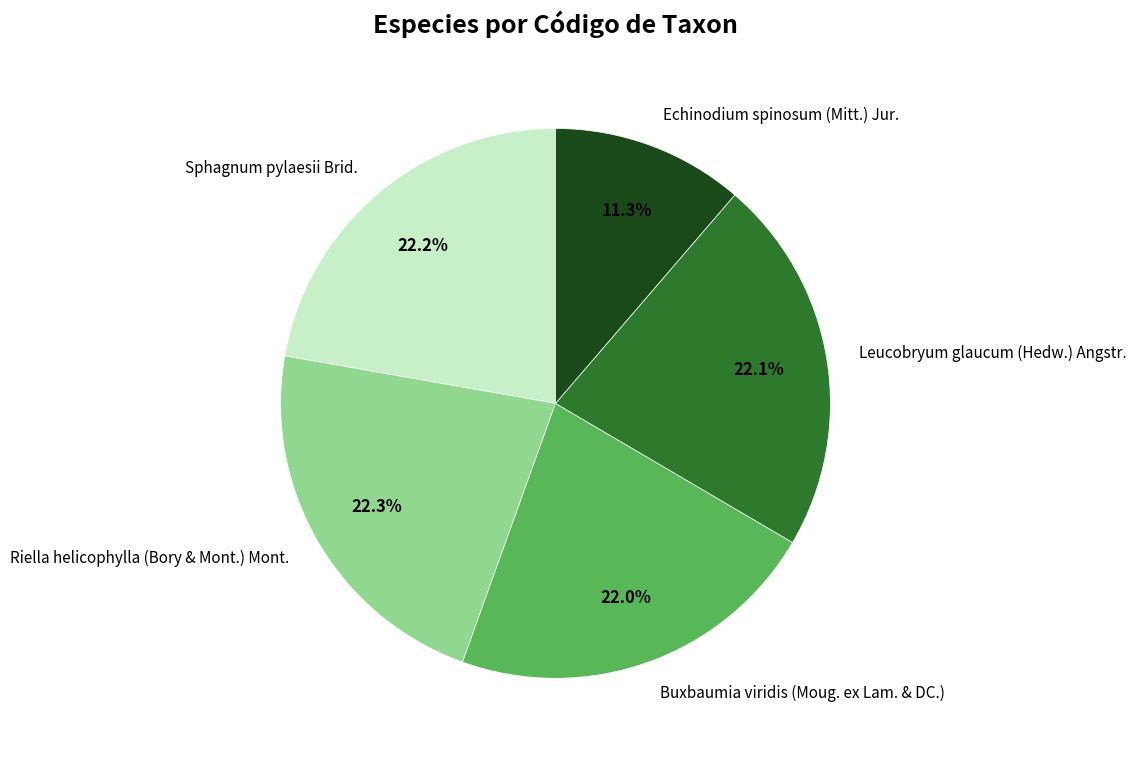

What is the smallest slice in the pie chart?

Echinodium spinosum (Mitt.) Jur.